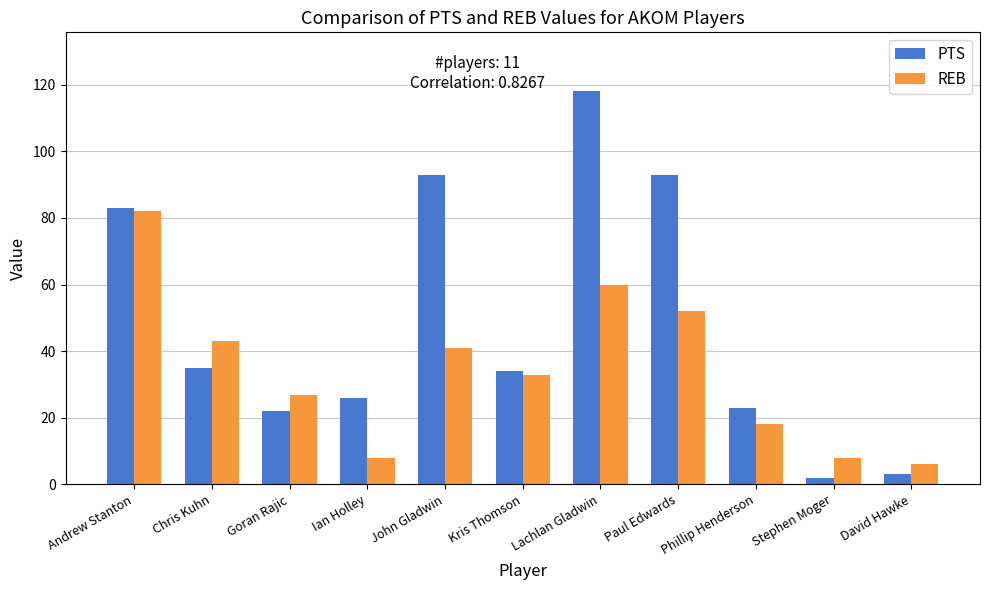

The PTS series shows 23 at Phillip Henderson. True or false?

True